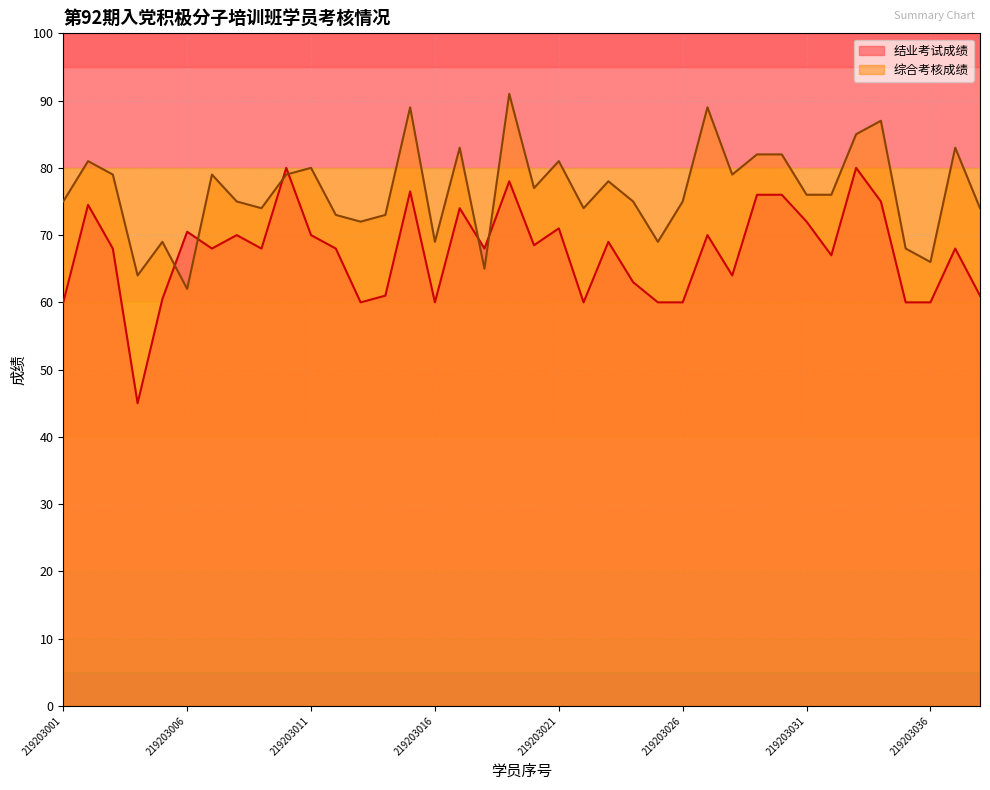

At which category does 结业考试成绩 reach its first local valley?

219203004